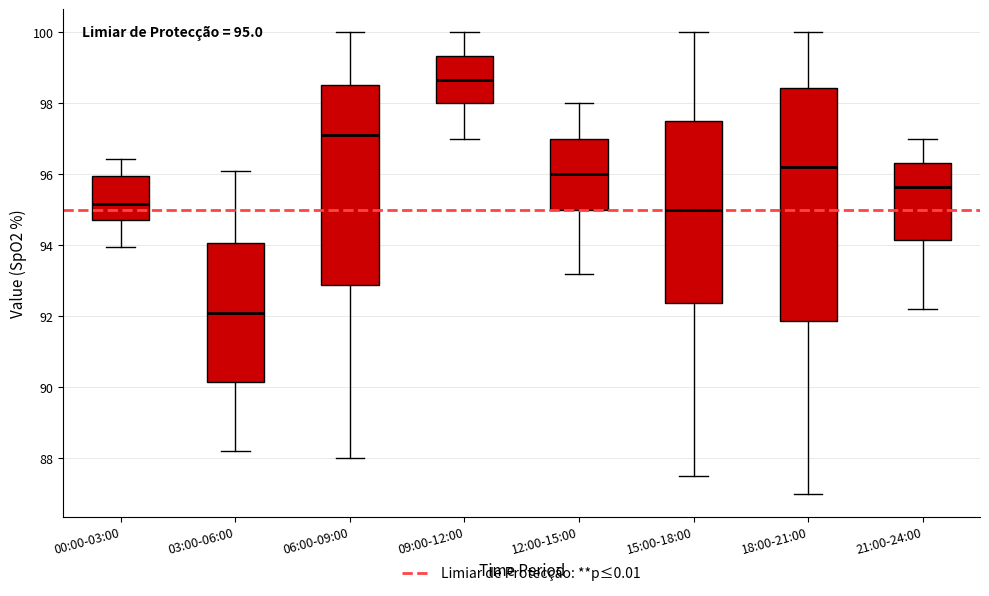

Which box has the highest median line?

09:00-12:00